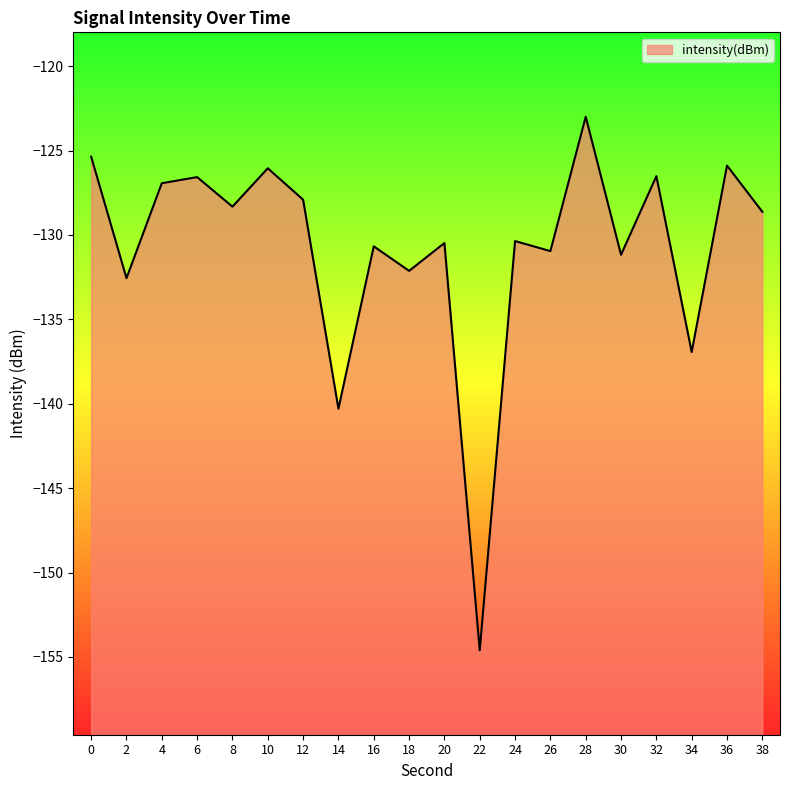

Count the number of data series in this chart.

1